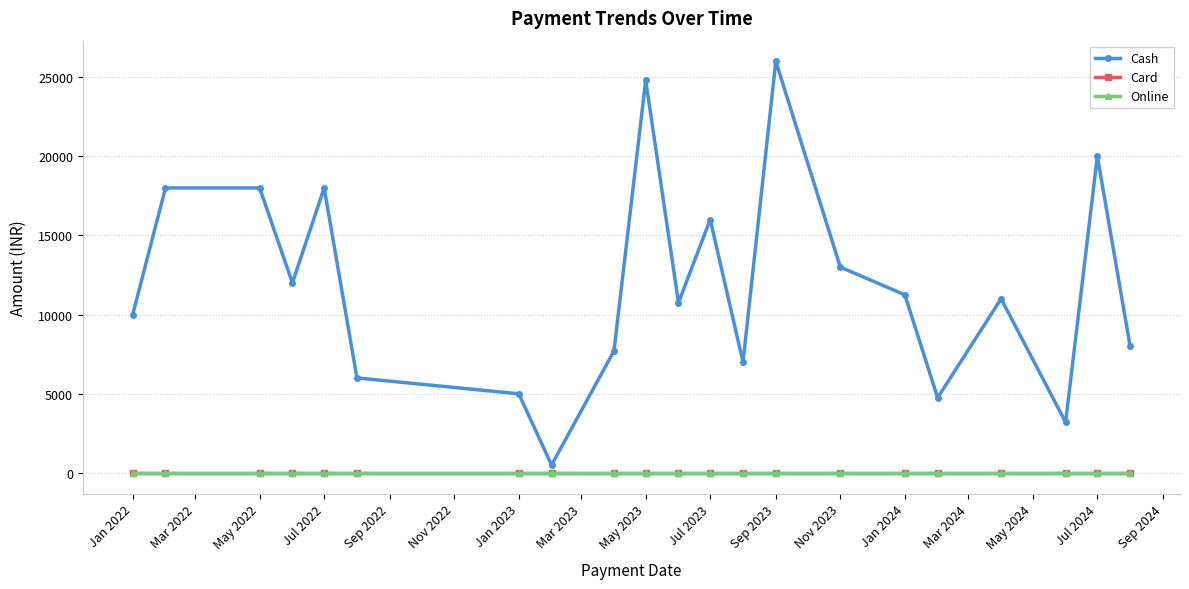

Does the chart have visible grid lines?

Yes